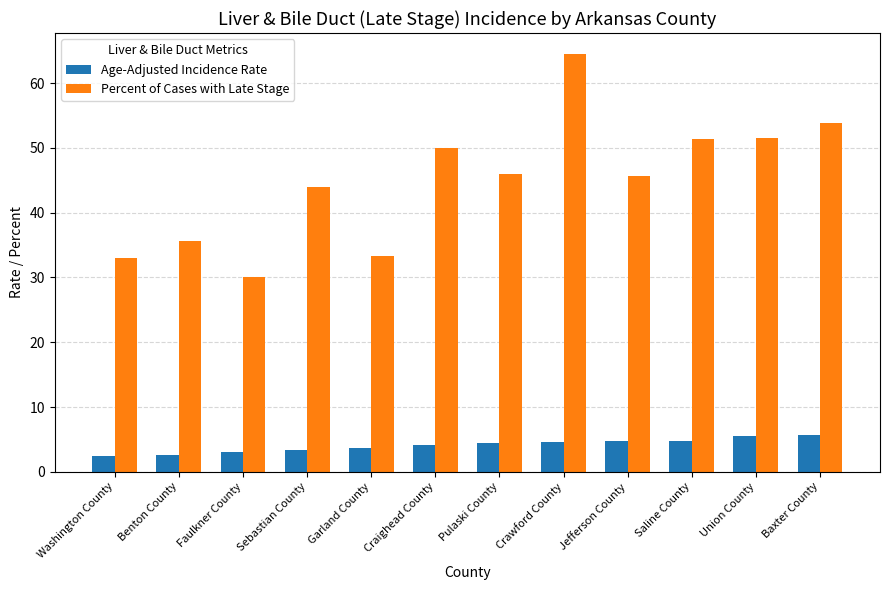

Which series changed the most between Faulkner County and Craighead County?

Percent of Cases with Late Stage